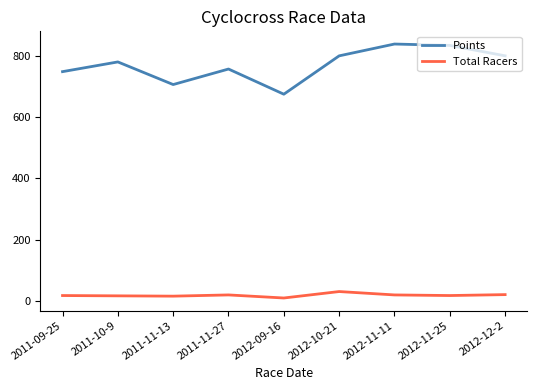

What is the total value across all series at 2011-11-27?

776.0